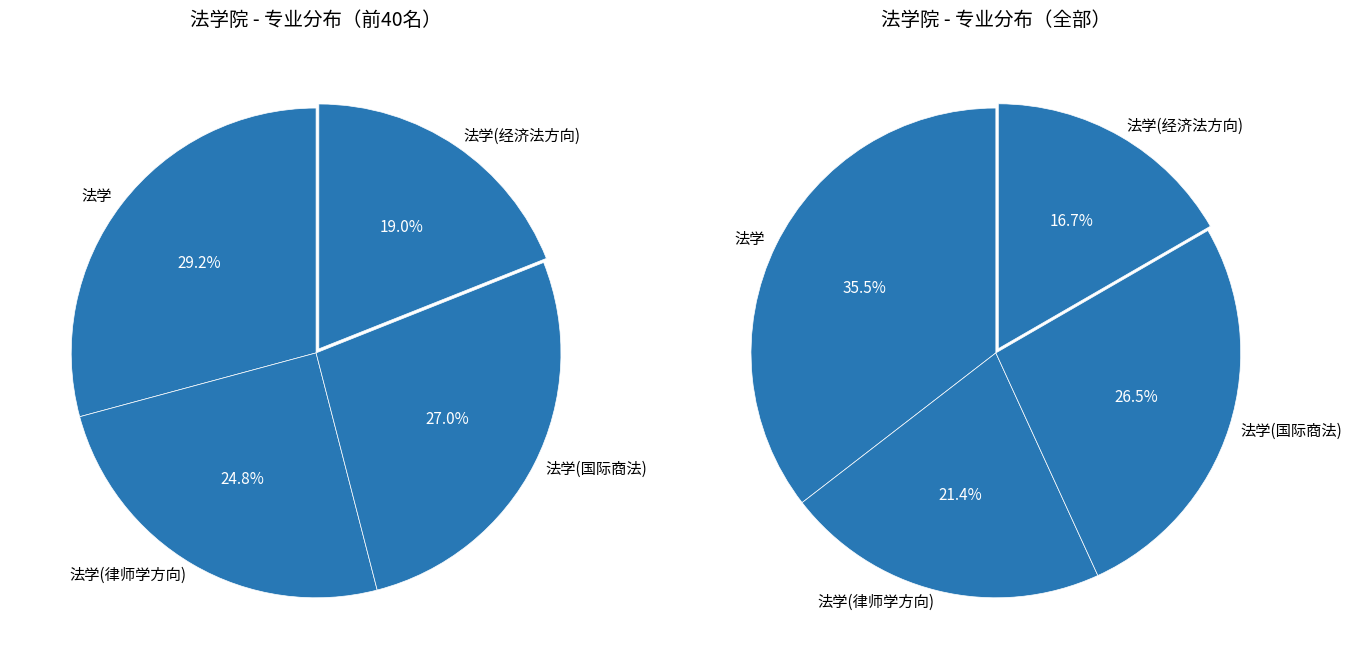

How many slices are in this pie chart?

4